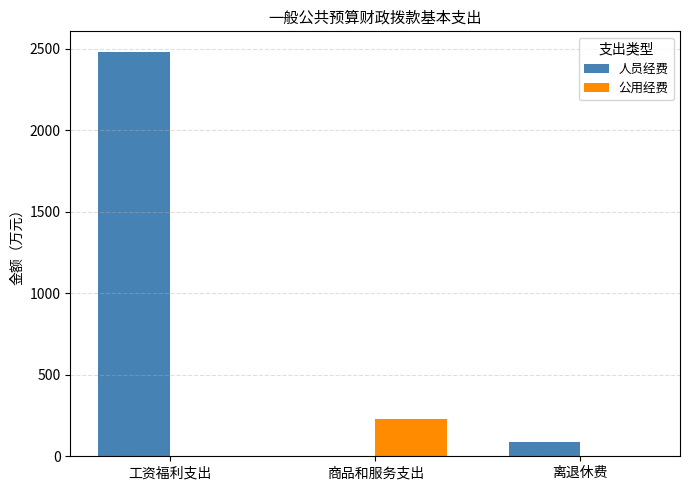

The 公用经费 series shows 308.1 at 商品和服务支出. True or false?

False